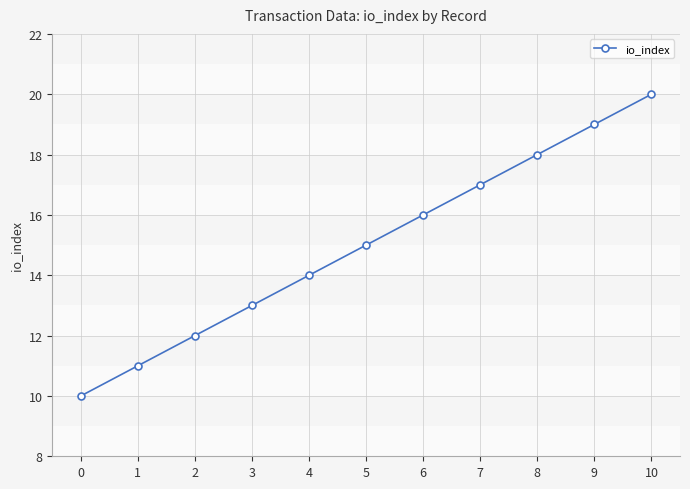

How many data points does each series have?

11